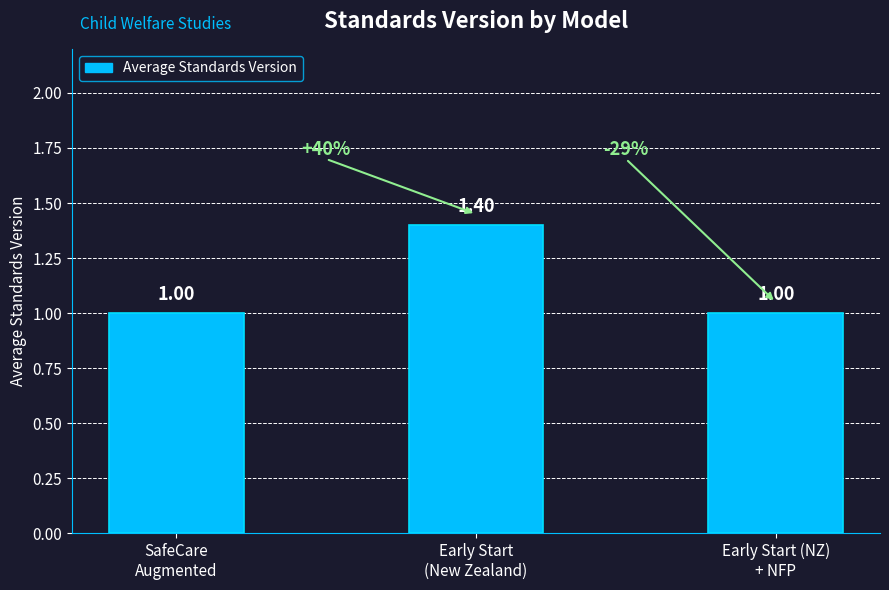

Approximately how many times larger is the value at Early Start
(New Zealand) compared to SafeCare
Augmented?

1.4